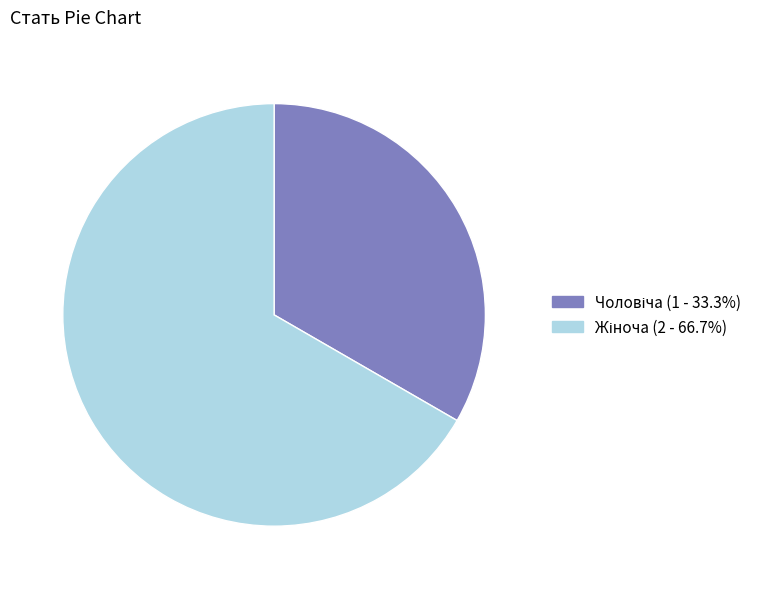

Is there a majority slice in this chart?

Yes